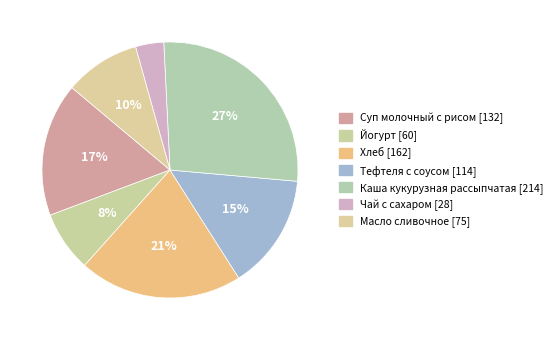

To the nearest percent, what is the combined percentage of Суп молочный с рисом and Хлеб?

38%